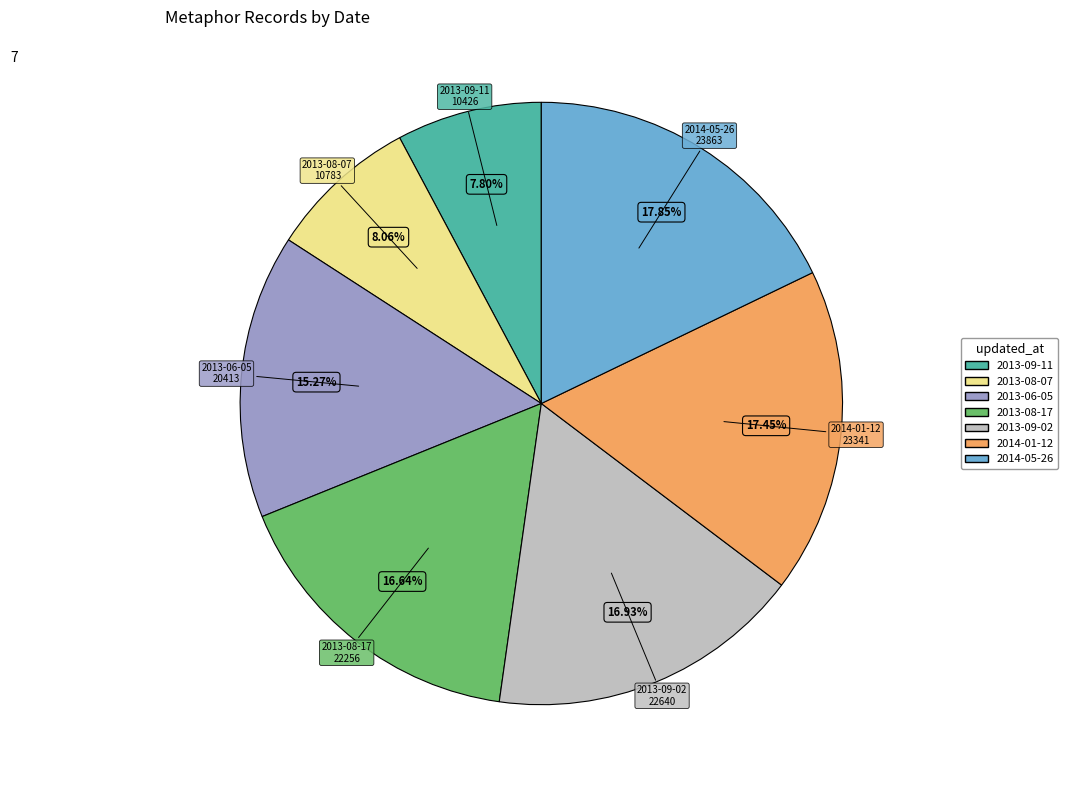

Which has a higher value, 2013-09-02 or 2013-08-07?

2013-09-02